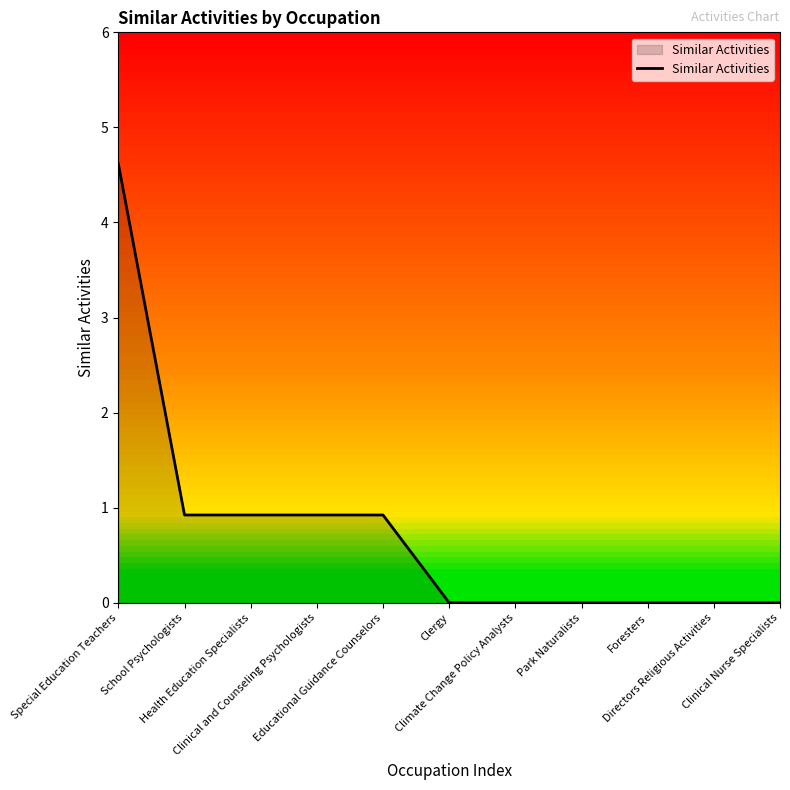

Reading right to left, list all the values displayed in this chart.

Clinical Nurse Specialists=0	Directors Religious Activities=0	Foresters=0	Park Naturalists=0	Climate Change Policy Analysts=0	Clergy=0	Educational Guidance Counselors=1	Clinical and Counseling Psychologists=1	Health Education Specialists=1	School Psychologists=1	Special Education Teachers=5